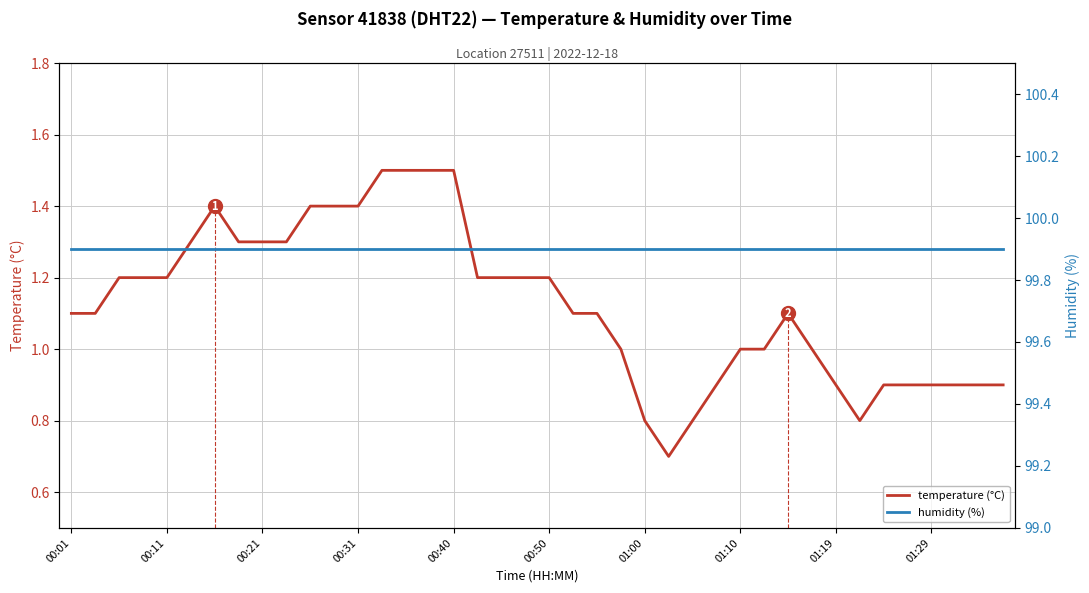

Which category has the highest value in the humidity (%) series?

00:01